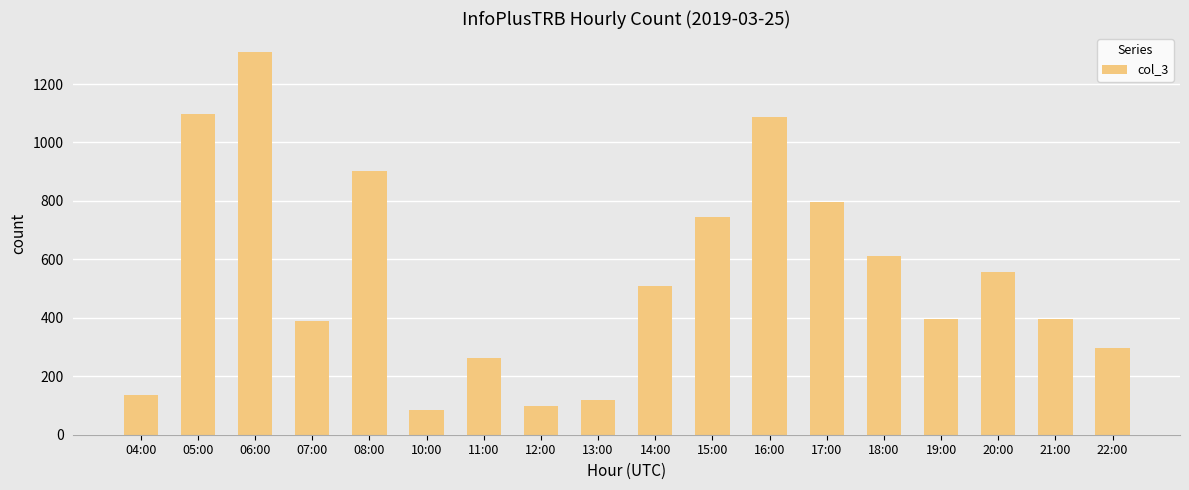

Between 22:00 and 21:00, which is larger?

21:00